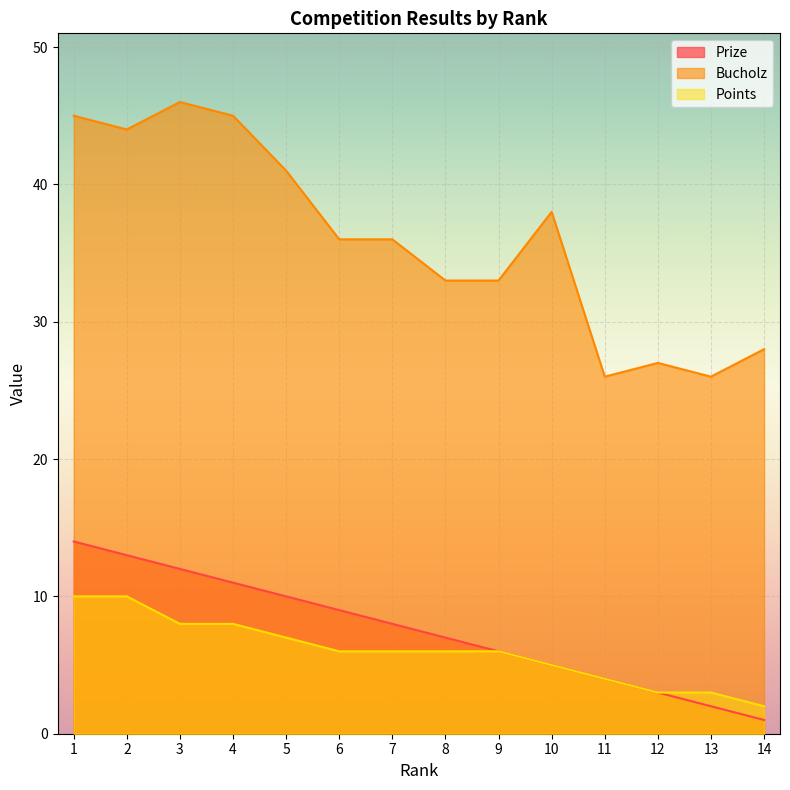

How many series are shown in this chart?

3